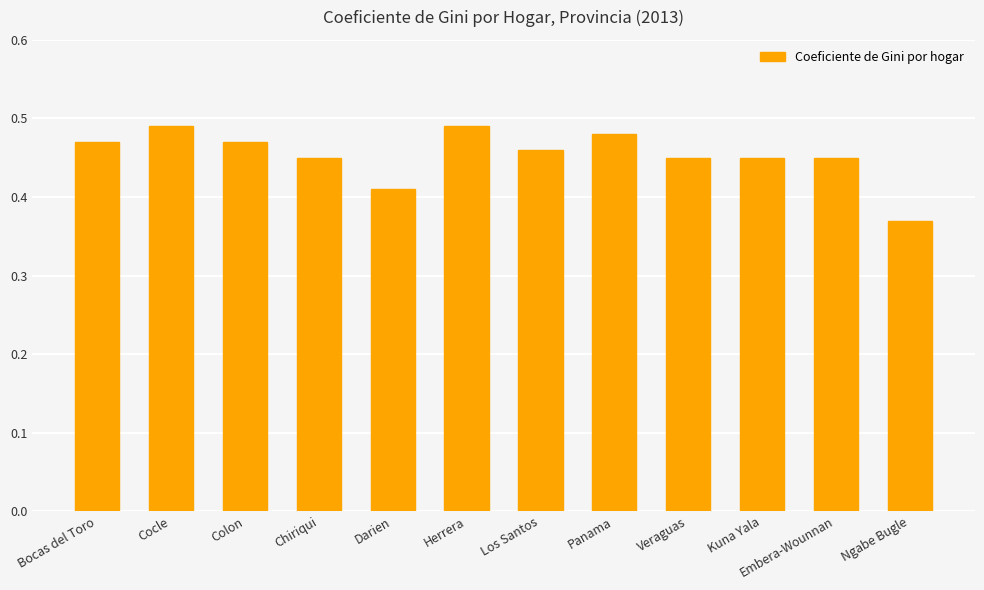

What position from the left is Ngabe Bugle?

12